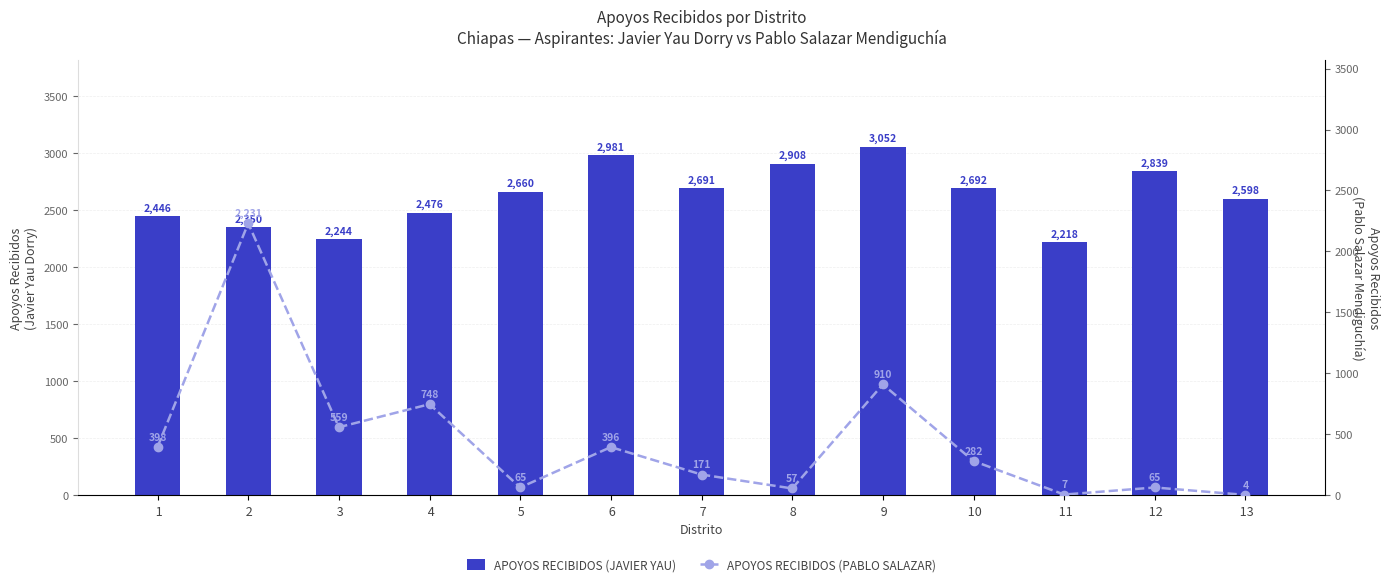

True or false: APOYOS RECIBIDOS (JAVIER YAU) has a value of 4779 at  6.

False